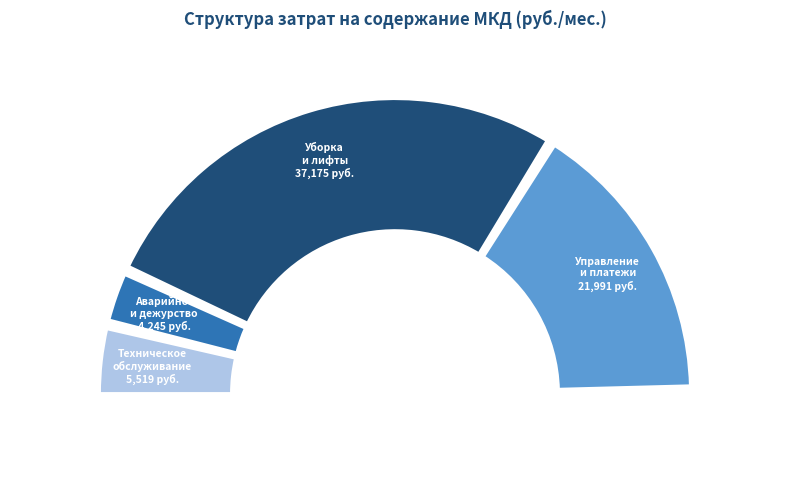

Does any single category account for the majority?

No